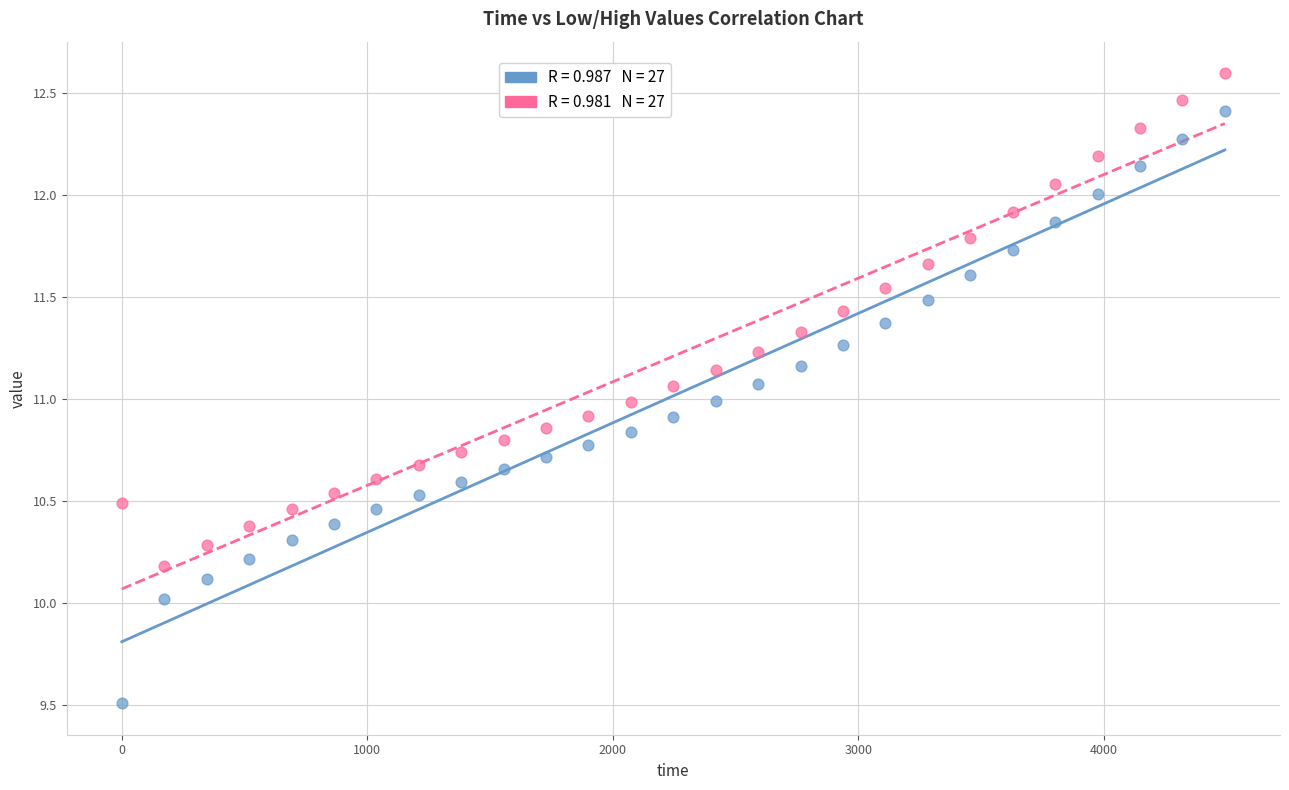

Across all data points, what is the range of Y values (max minus min)?

3.1